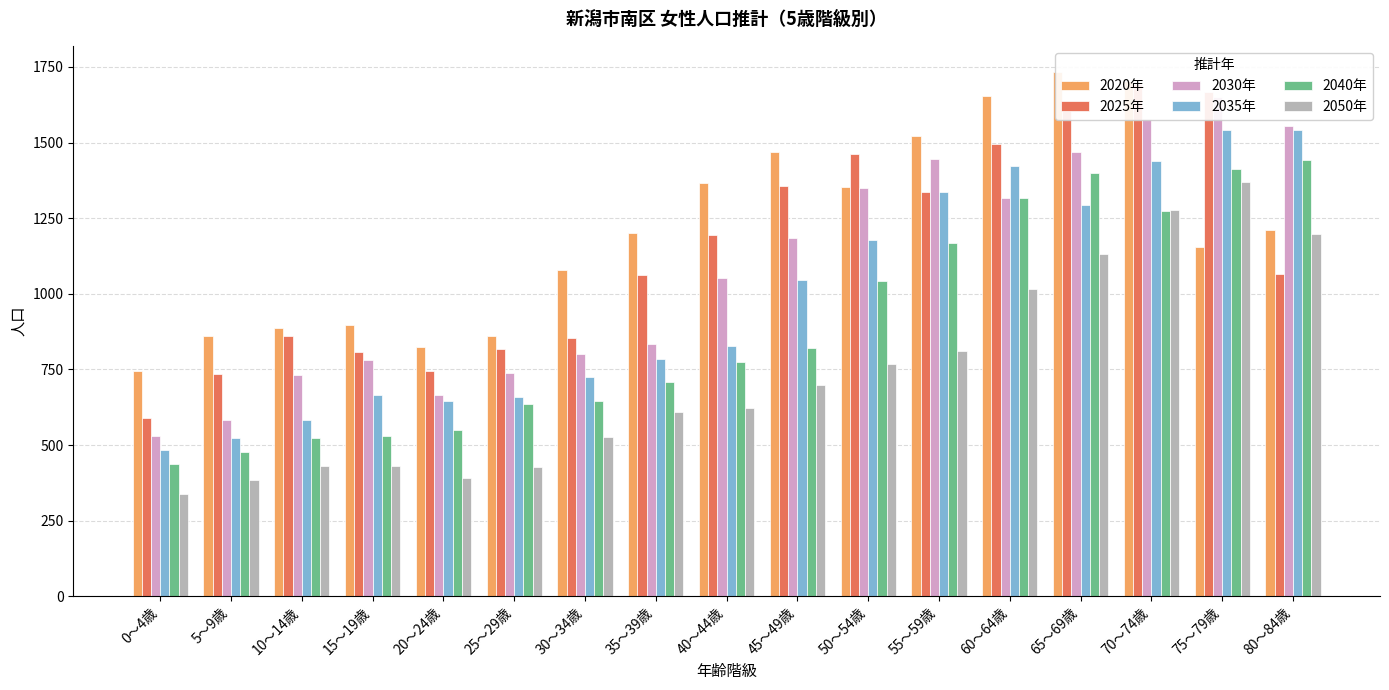

Which series has the largest total across all categories?

2020年